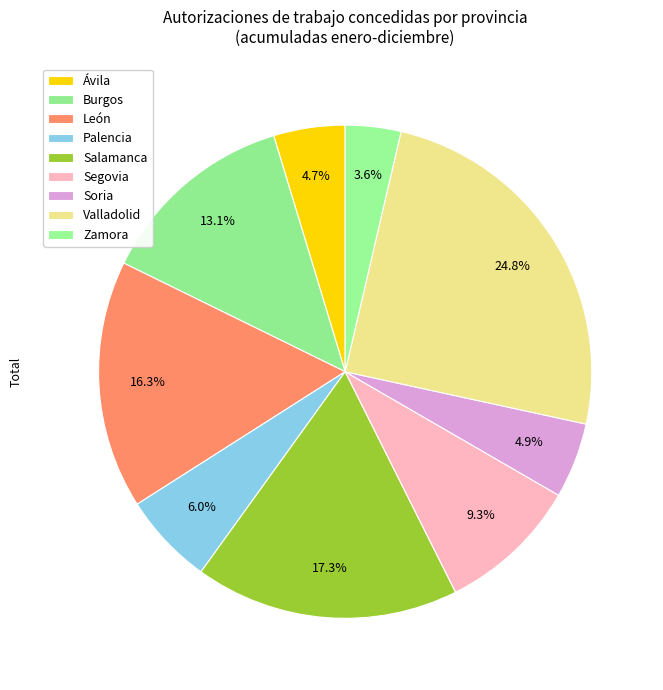

How many segments does this pie chart have?

9